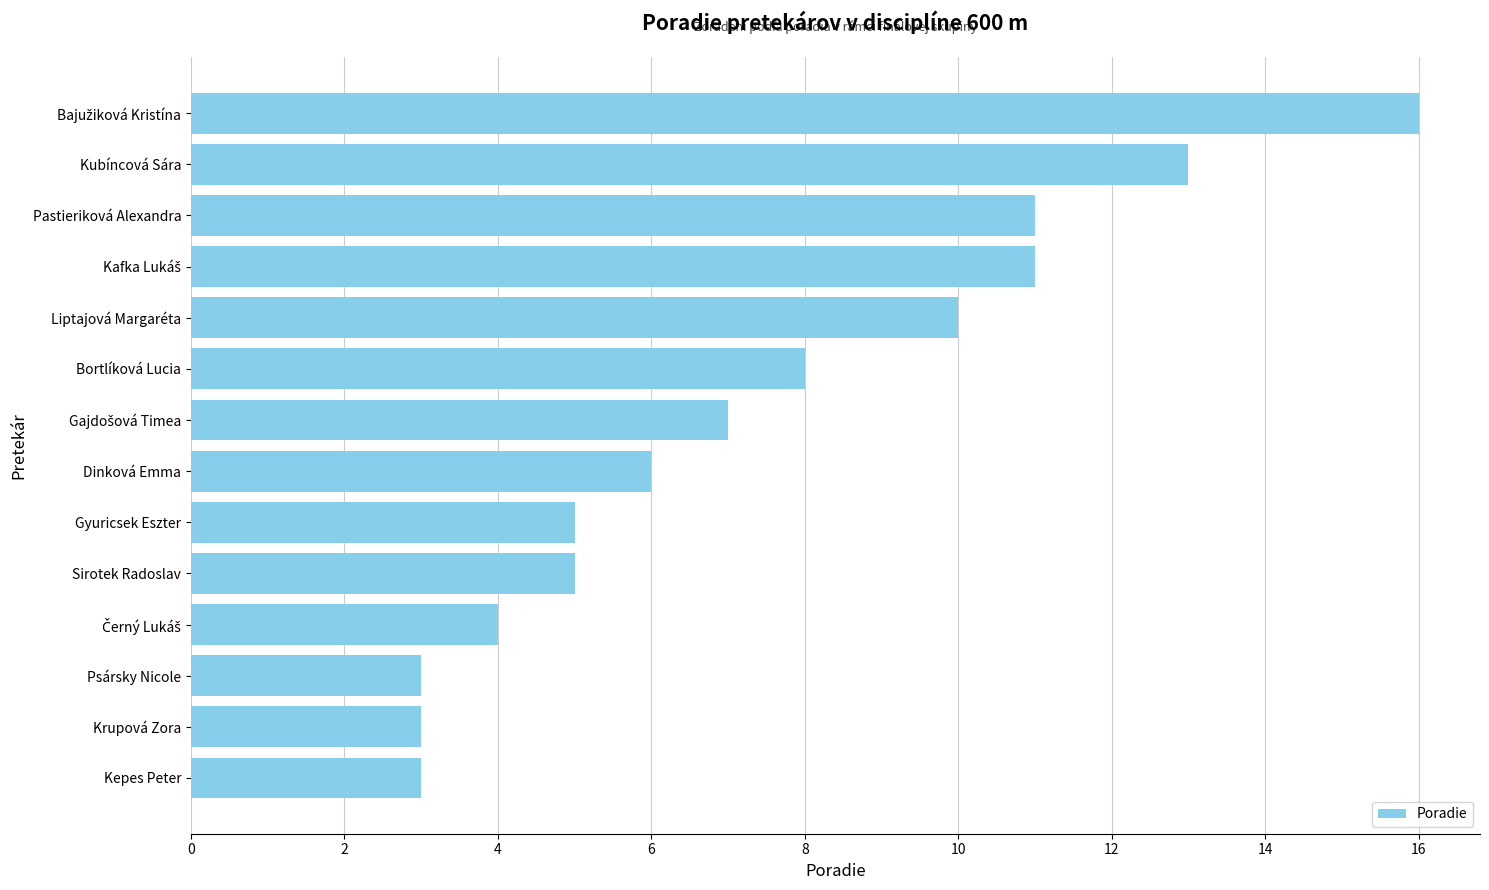

Are the bars horizontal?

Yes